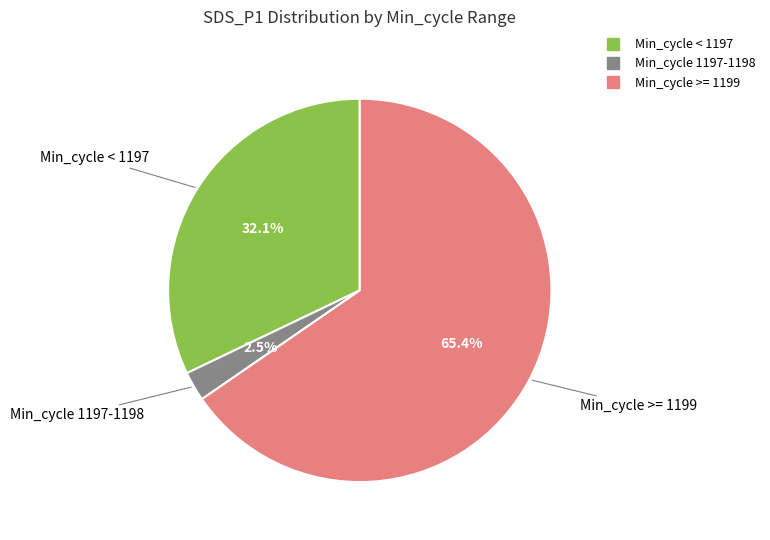

Is there any slice that represents more than half of the pie?

Yes